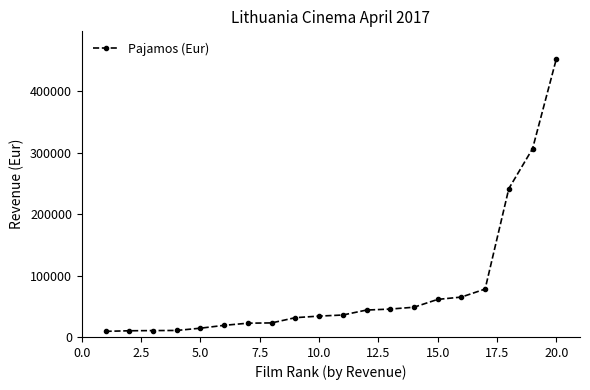

What is the minimum value shown in the chart?

9171.2